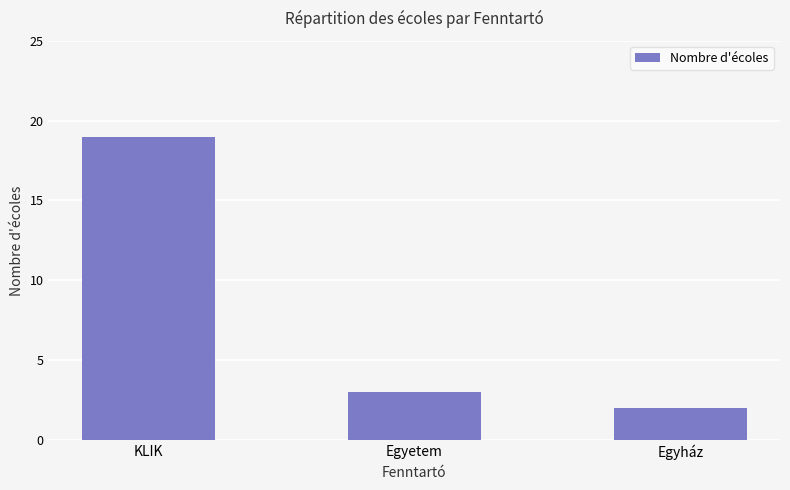

What is the sum of the values at Egyház and Egyetem?

5